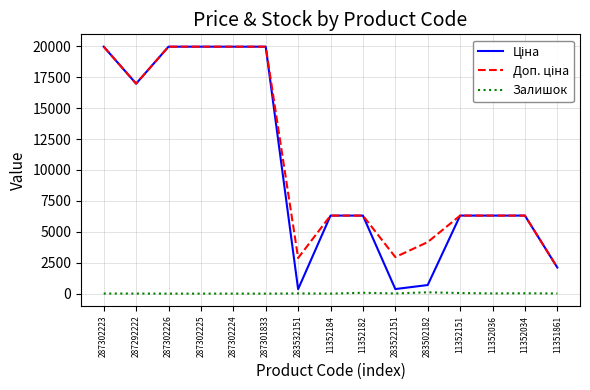

Read the Залишок value at 11352151.

49.0